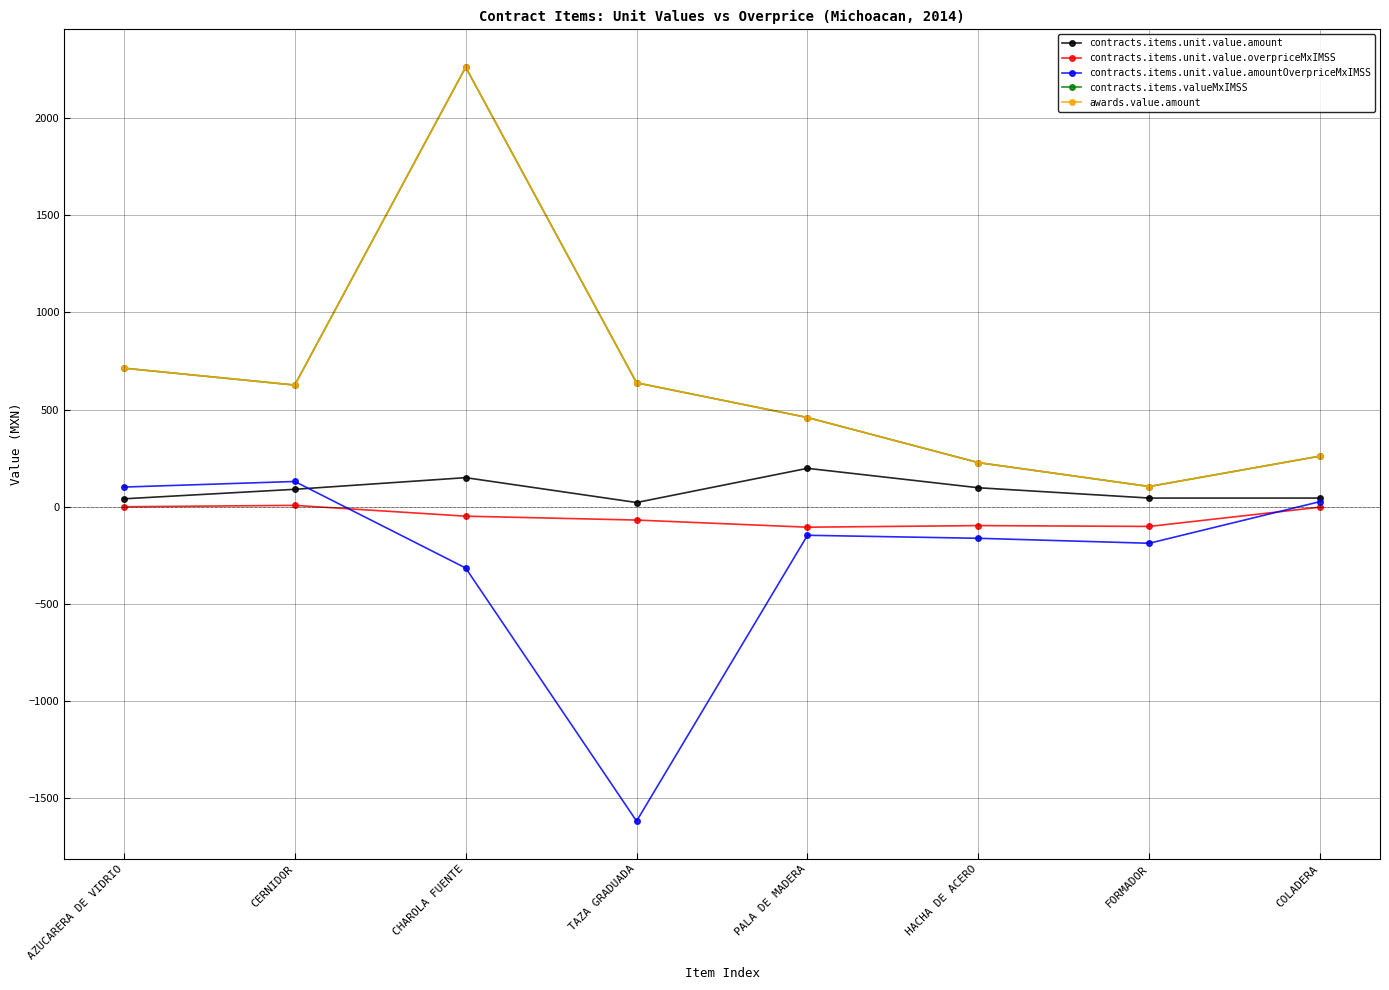

Does the chart have visible grid lines?

Yes